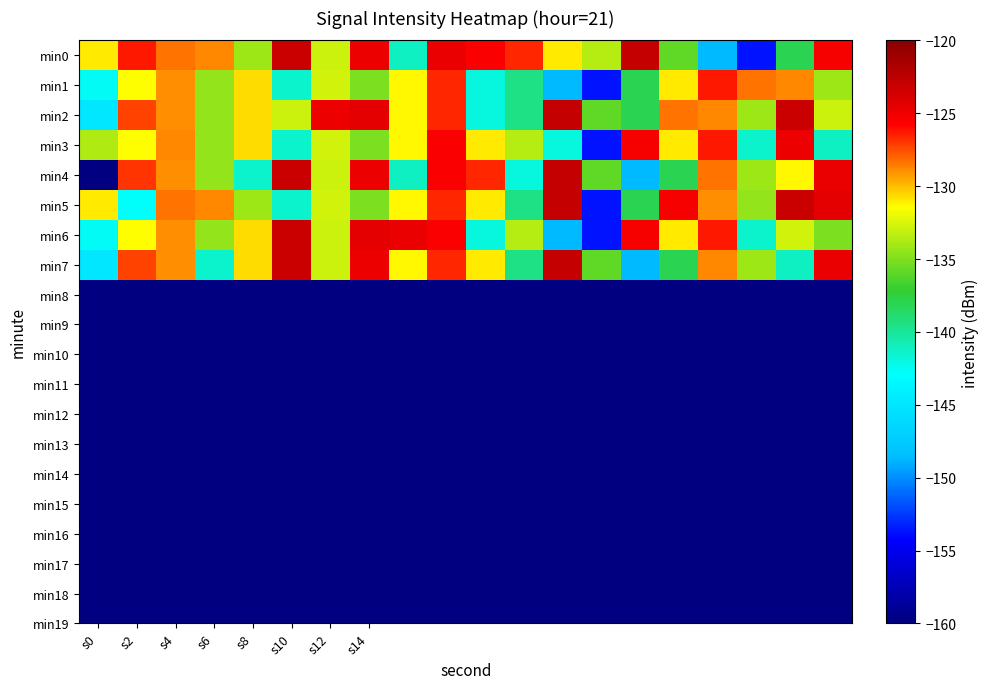

What is the maximum value shown in the chart?

-122.9